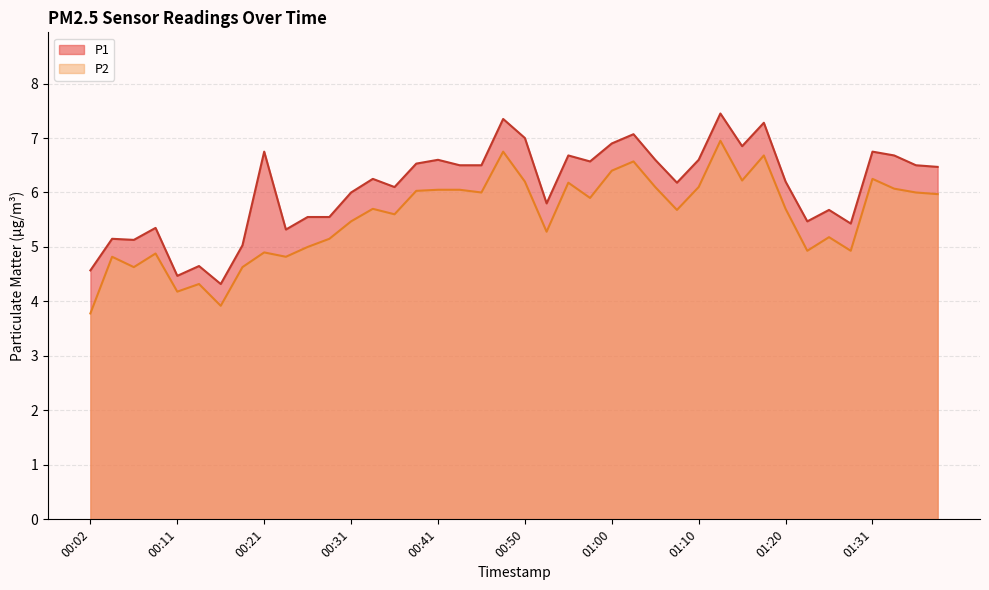

What is the average value of the P2 series?

5.5